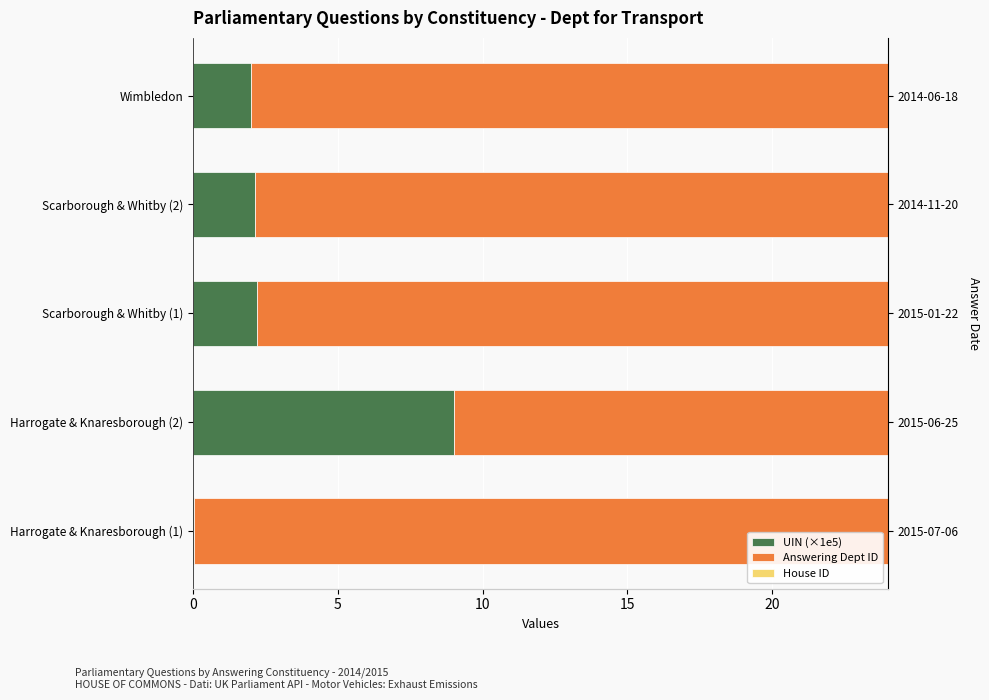

How many bars are there in each group?

3